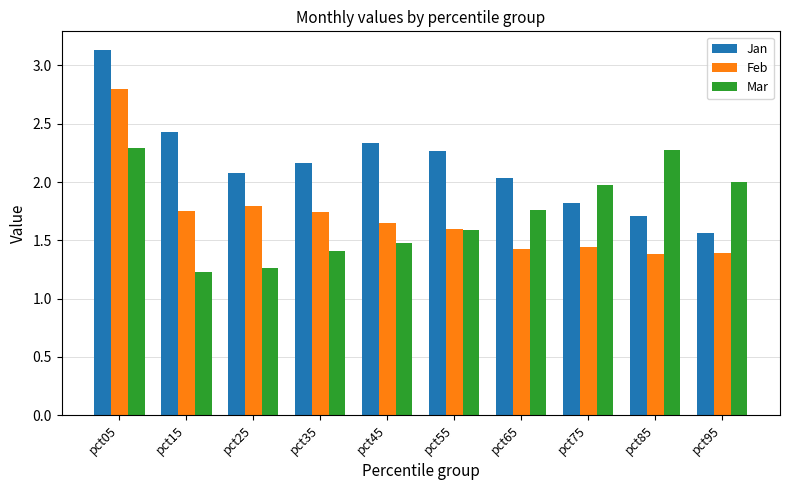

What is the spread (max minus min) of values at pct05?

0.8